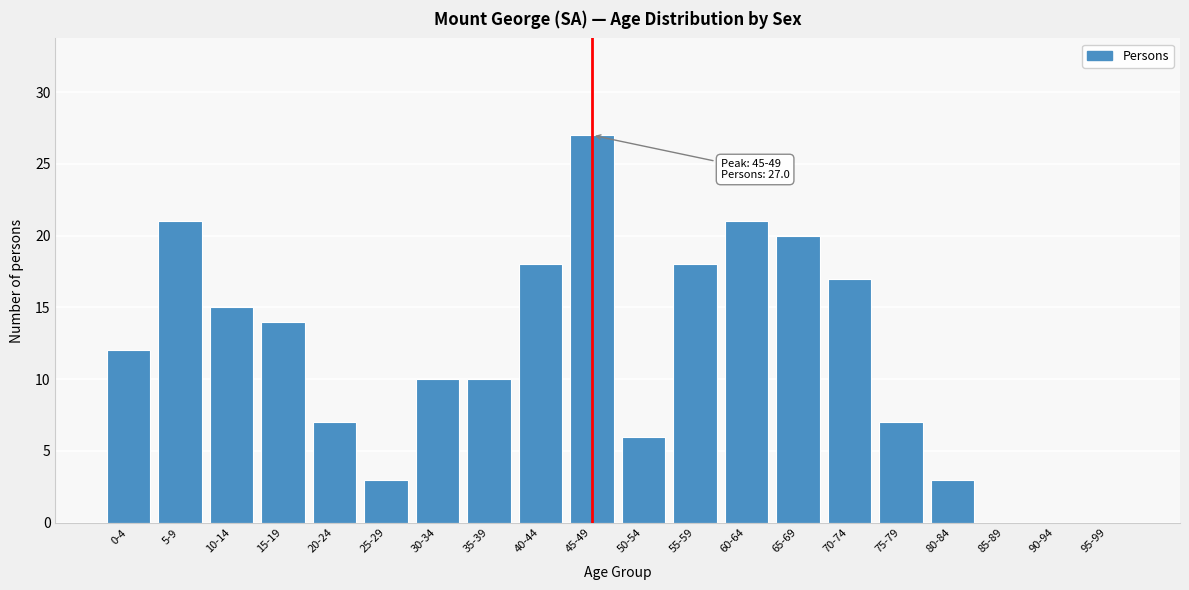

Reading left to right, list all the values displayed in this chart.

0-4=12	5-9=21	10-14=15	15-19=14	20-24=7	25-29=3	30-34=10	35-39=10	40-44=18	45-49=27	50-54=6	55-59=18	60-64=21	65-69=20	70-74=17	75-79=7	80-84=3	85-89=0	90-94=0	95-99=0